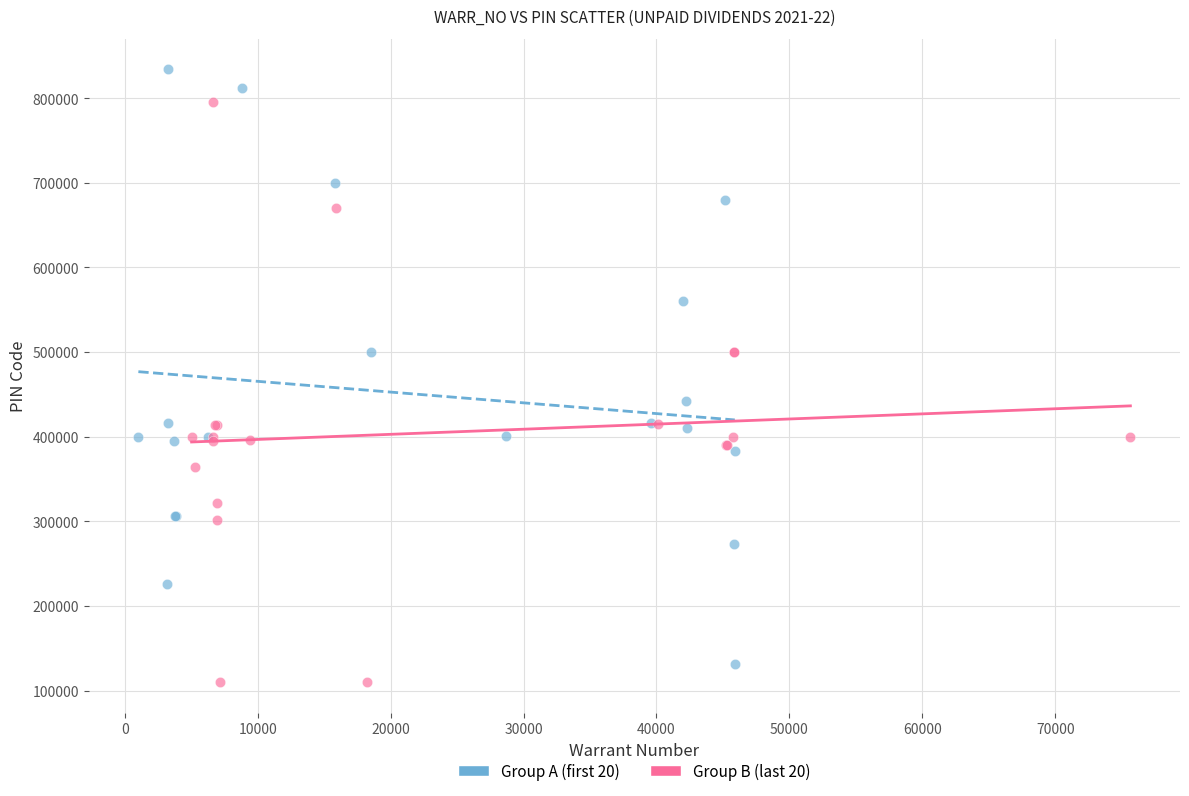

Which series contains the highest Y value?

Group A (first 20)